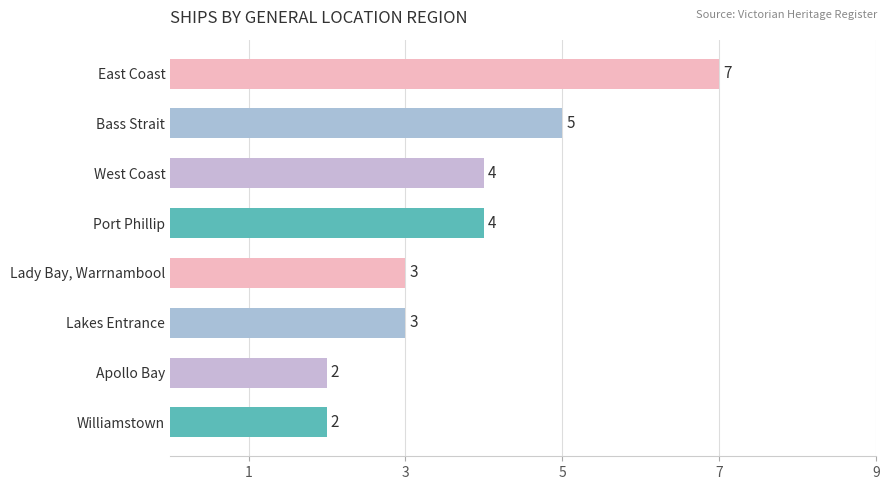

Which category has the highest value across all series?

East Coast